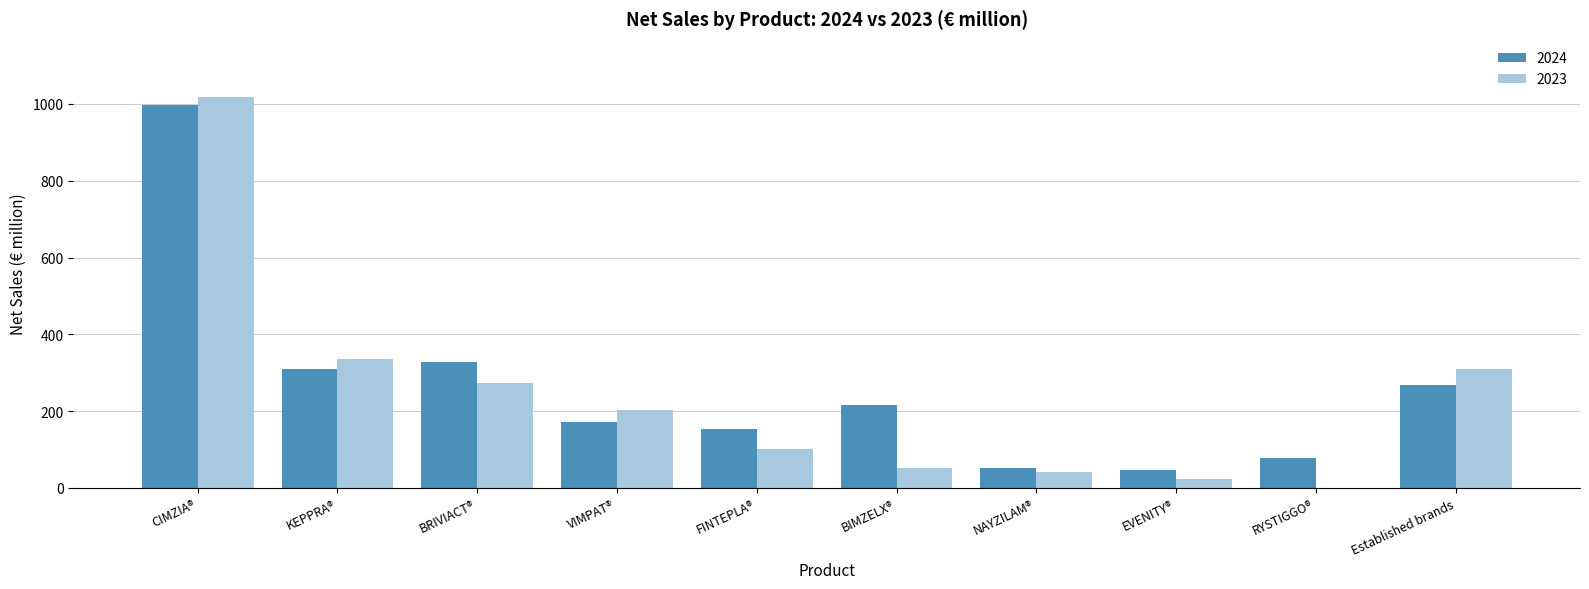

The value of 2023 at VIMPAT® is 204. True or false?

True